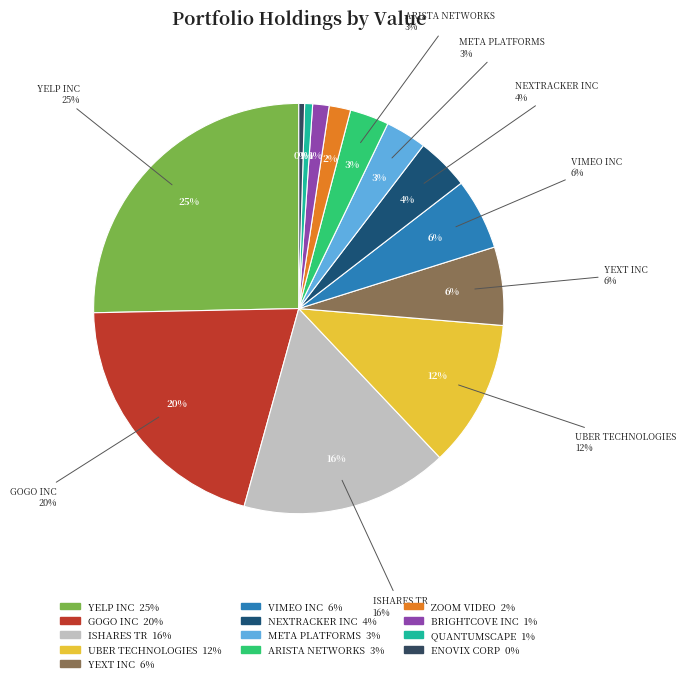

Approximately how many times larger is the value at YELP INC compared to ENOVIX CORP?

55.6